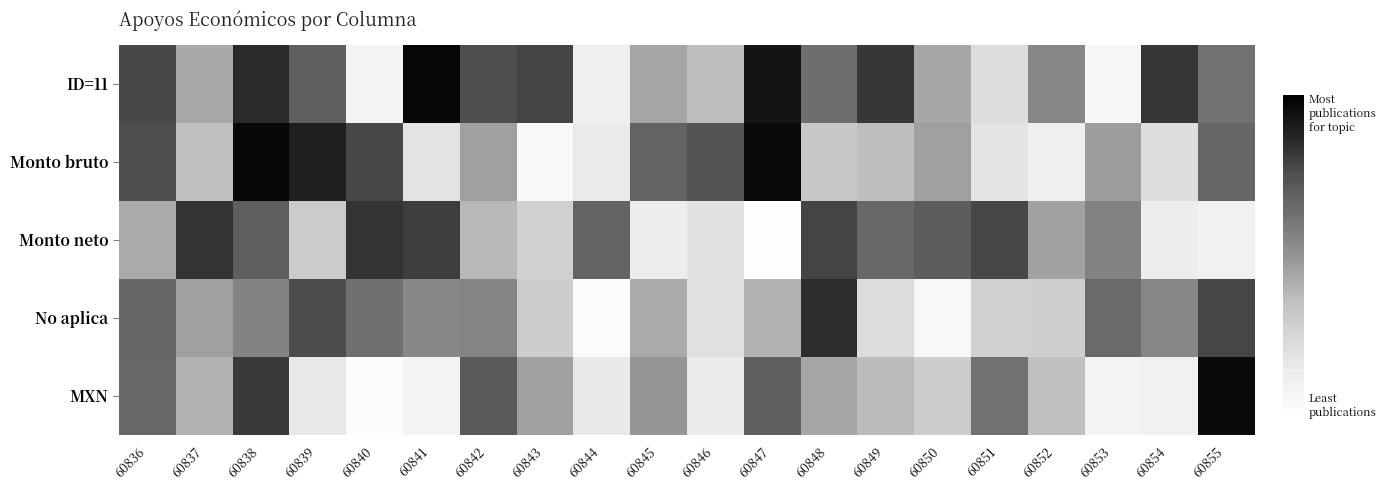

Count the number of categories in the chart.

20